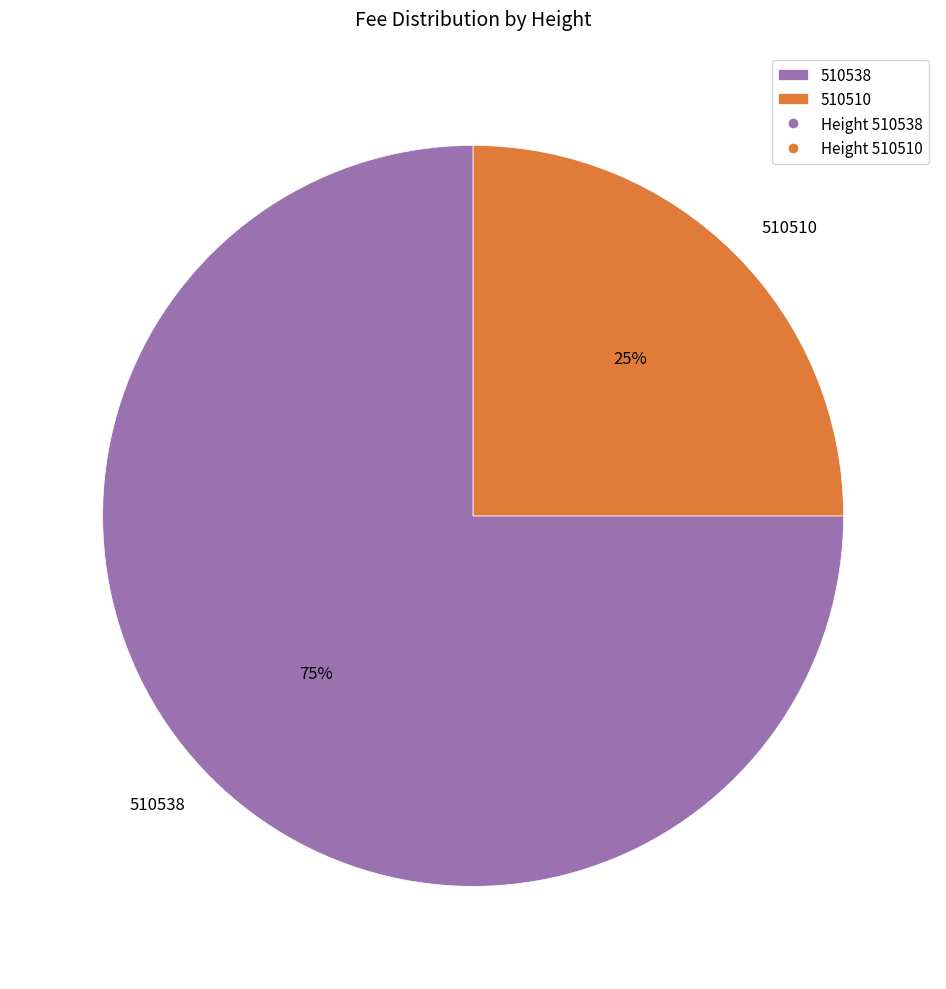

To the nearest percent, what percentage of the pie is 510538?

75%